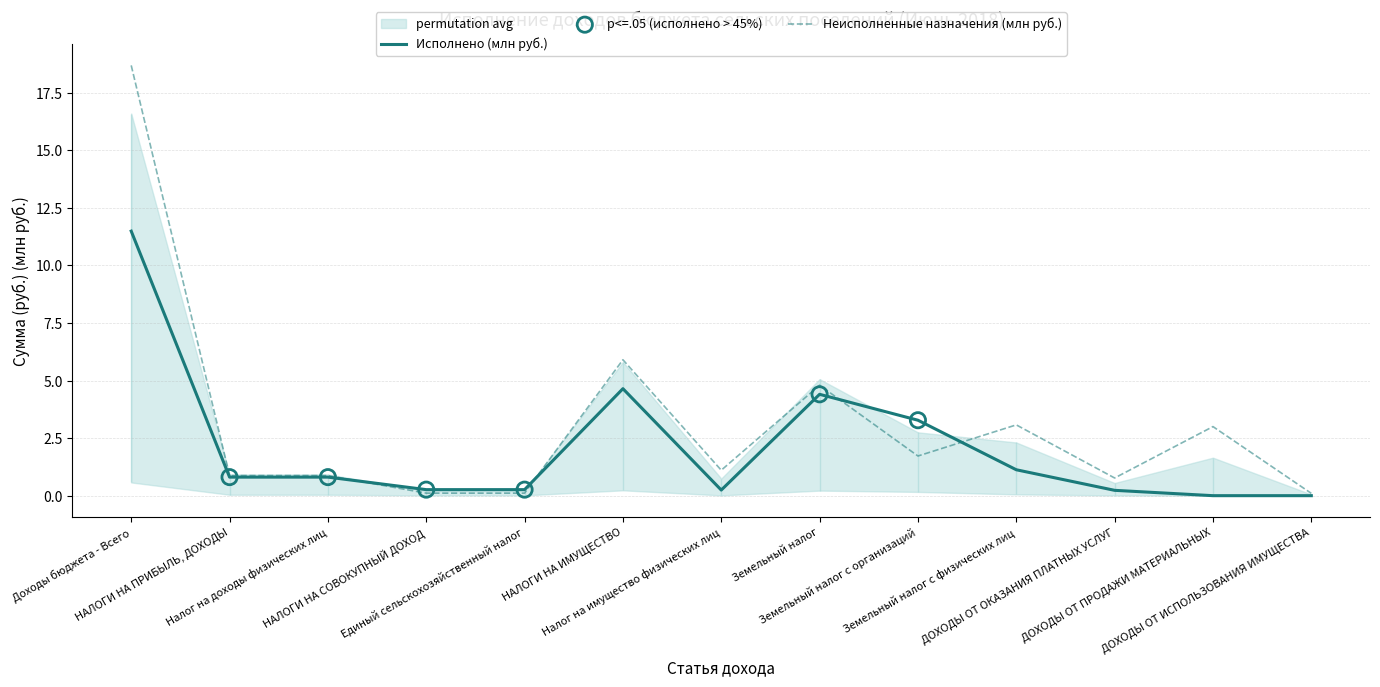

Which series contains the lowest Y value?

Исполнено